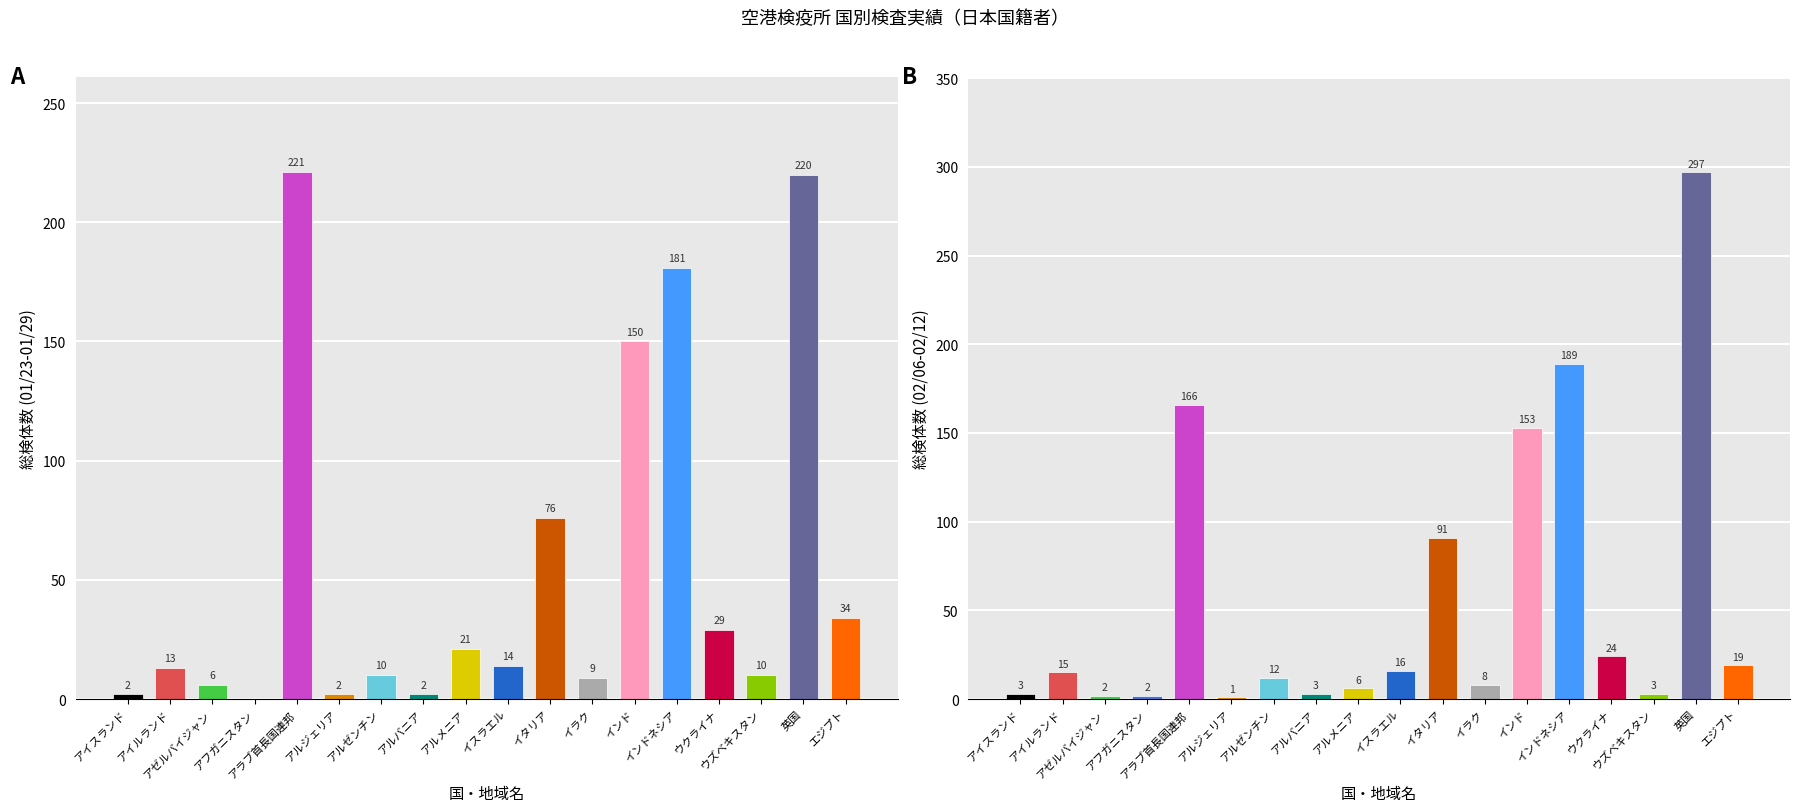

What is the value of the 18th bar from the left?

19